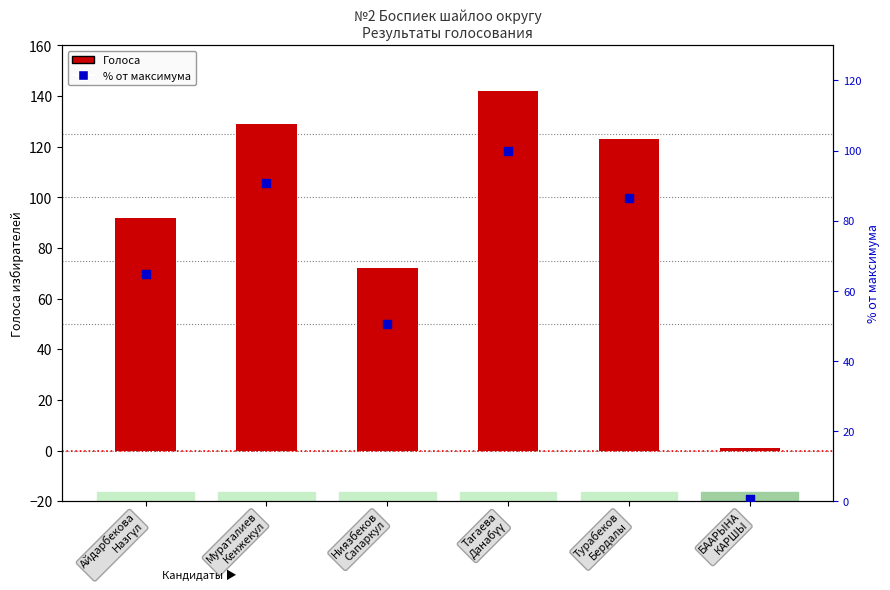

At which category is the sum across all series the highest?

Тагаева
Данабүү